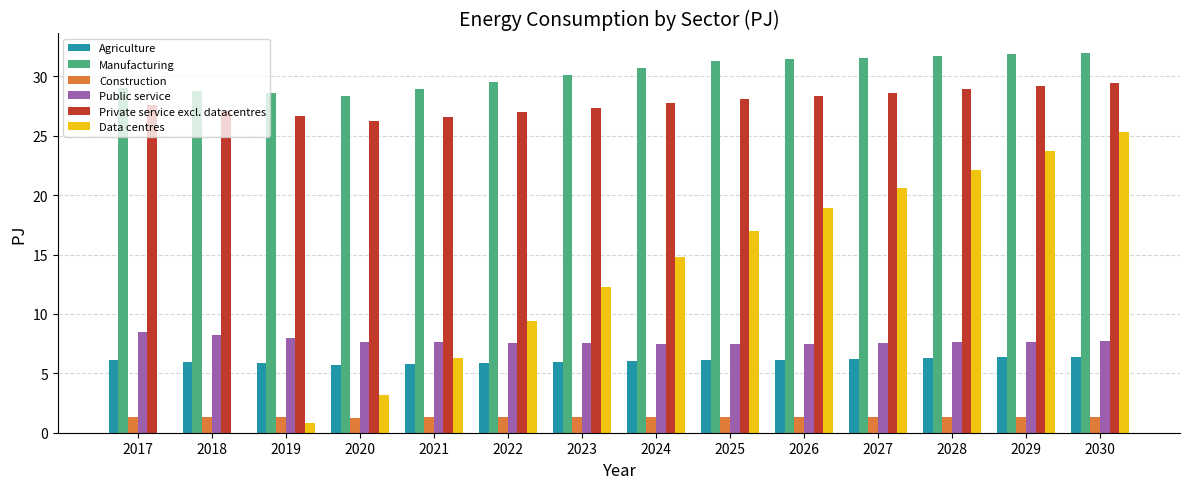

What is the sum of the Data centres values at 2028 and 2026?

41.1